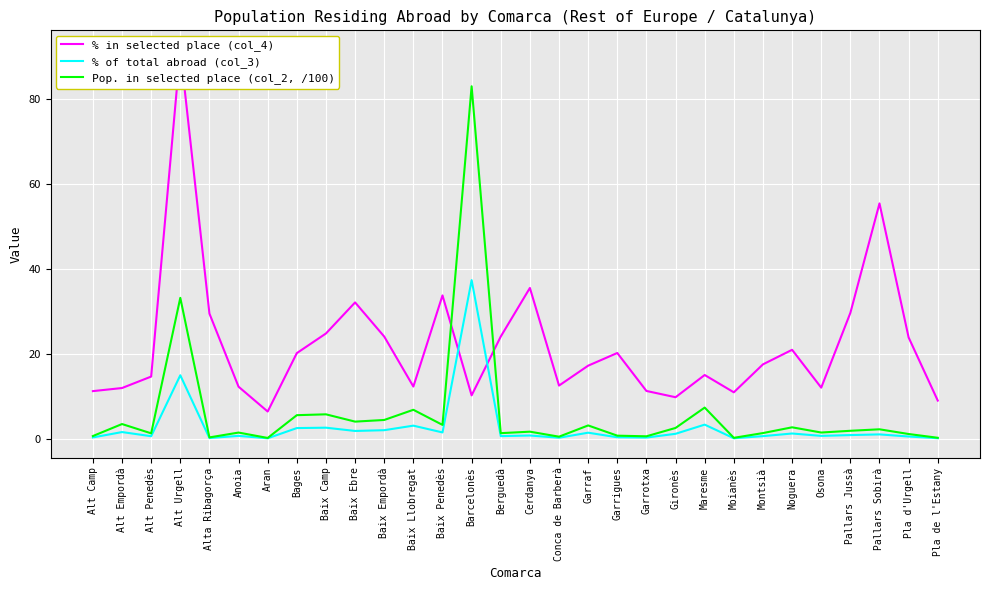

What position from the left is Bages?

8